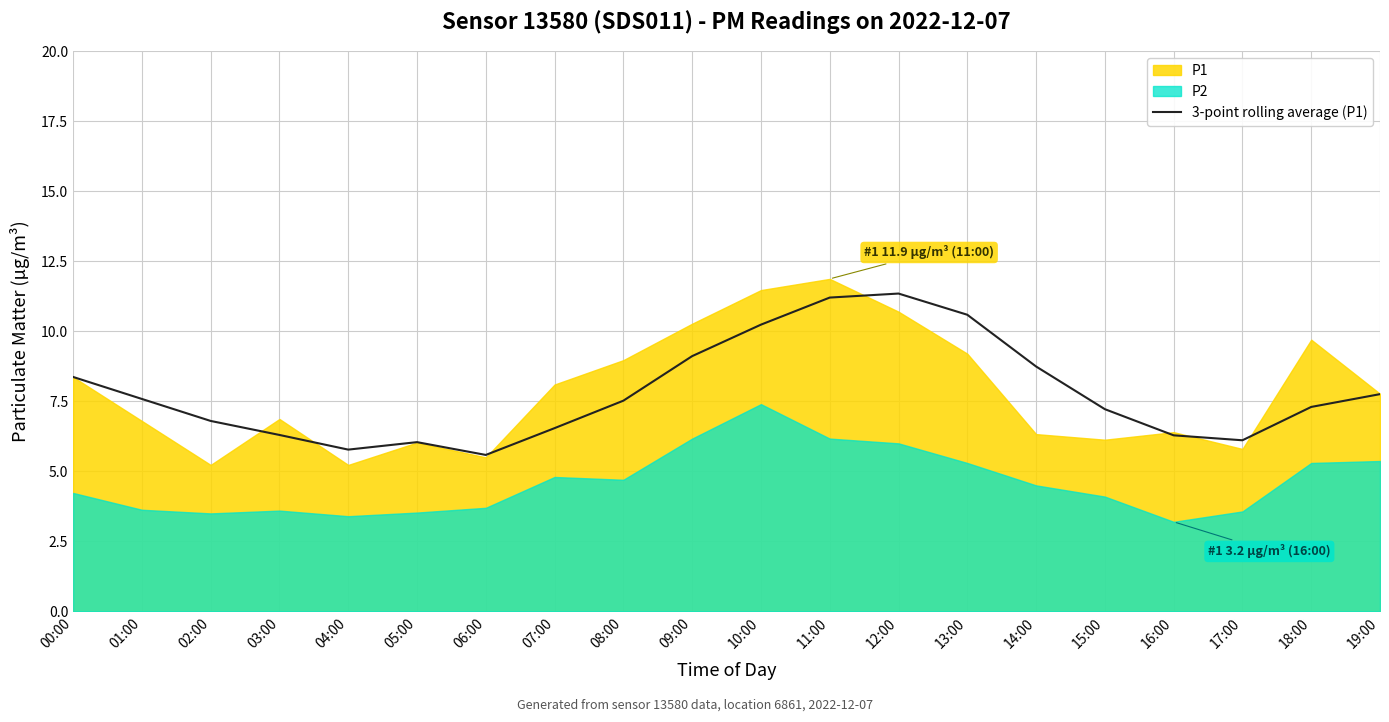

Reading left to right, list all the values displayed in this chart.

00:00=8.4	01:00=7.6	02:00=6.8	03:00=6.3	04:00=5.8	05:00=6.0	06:00=5.6	07:00=6.5	08:00=7.5	09:00=9.1	10:00=10.2	11:00=11.2	12:00=11.3	13:00=10.6	14:00=8.7	15:00=7.2	16:00=6.3	17:00=6.1	18:00=7.3	19:00=7.8